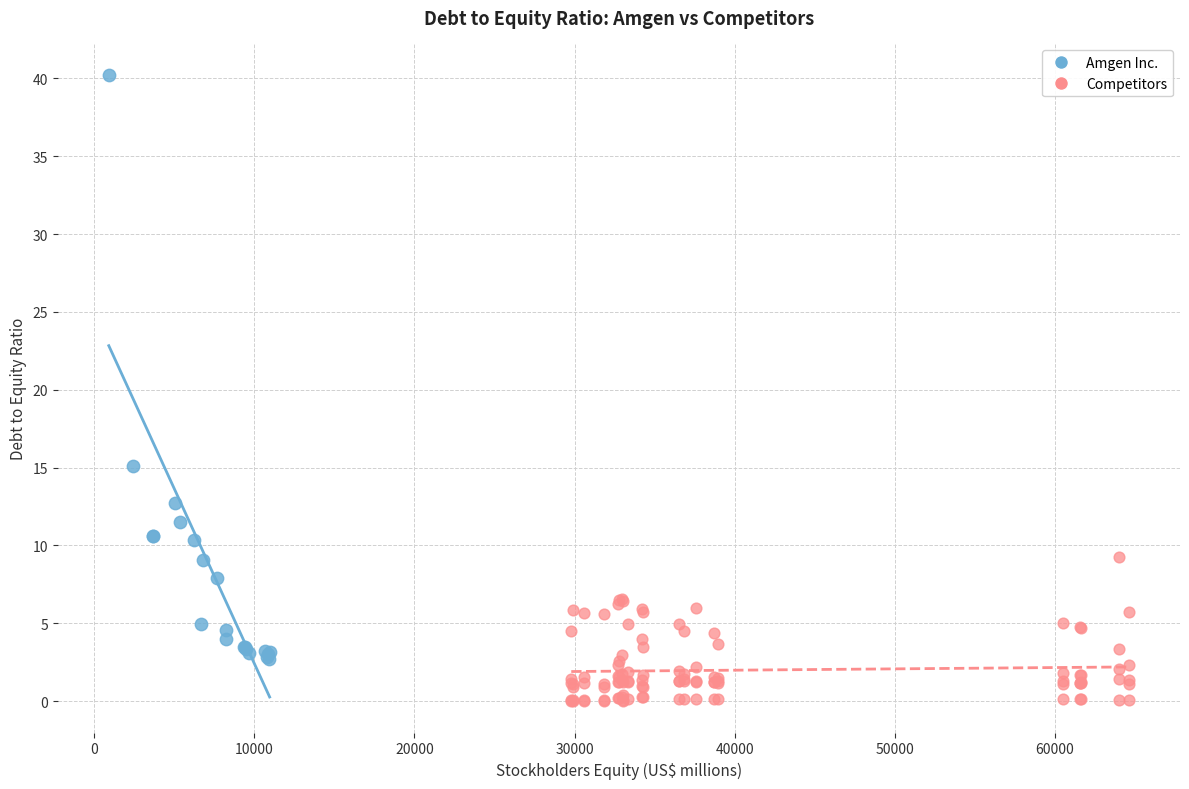

Which series reaches the maximum Y coordinate?

Amgen Inc.